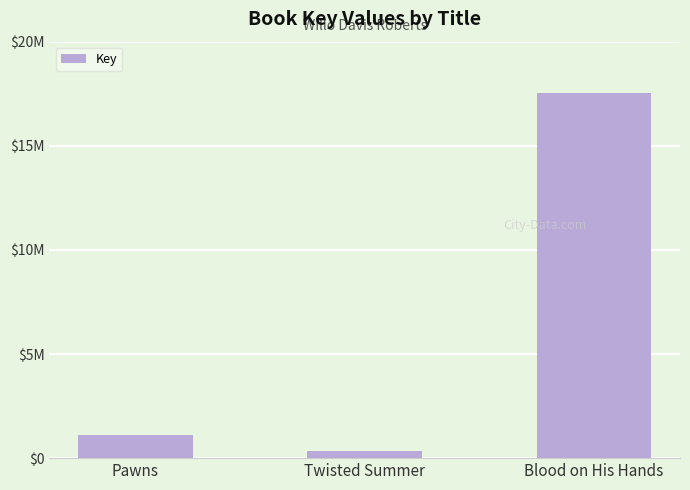

Where is the data nearest to the value 8930500?

Pawns